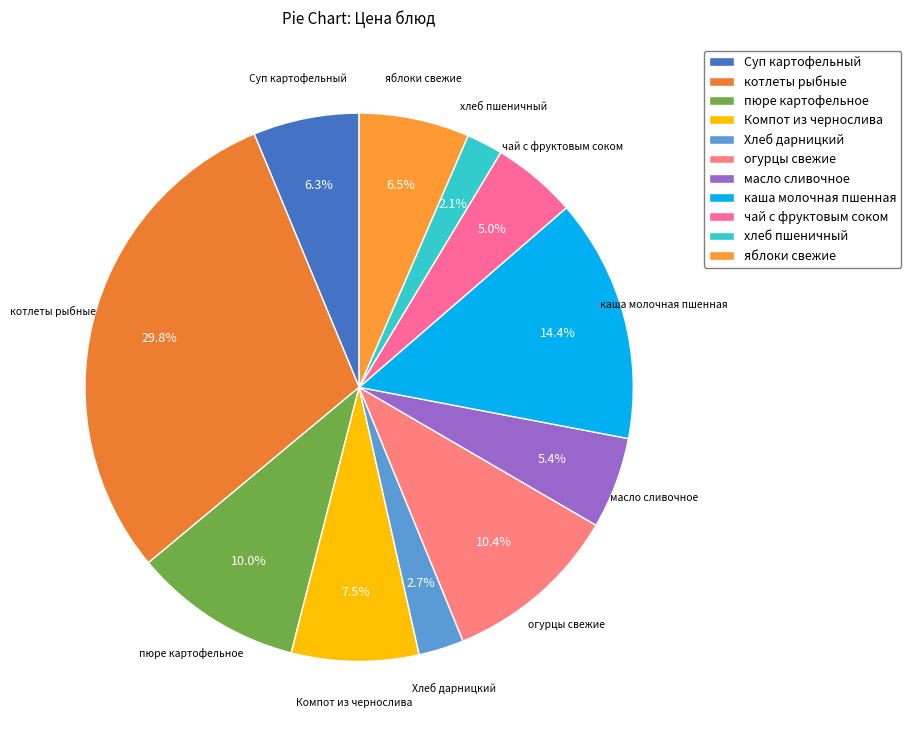

What is the smallest slice in the pie chart?

хлеб пшеничный